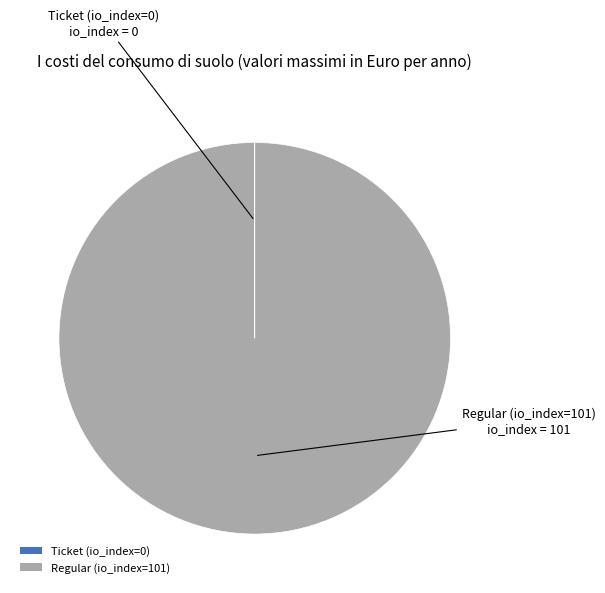

The Regular (io_index=101) slice represents 100% of the pie. True or false?

True